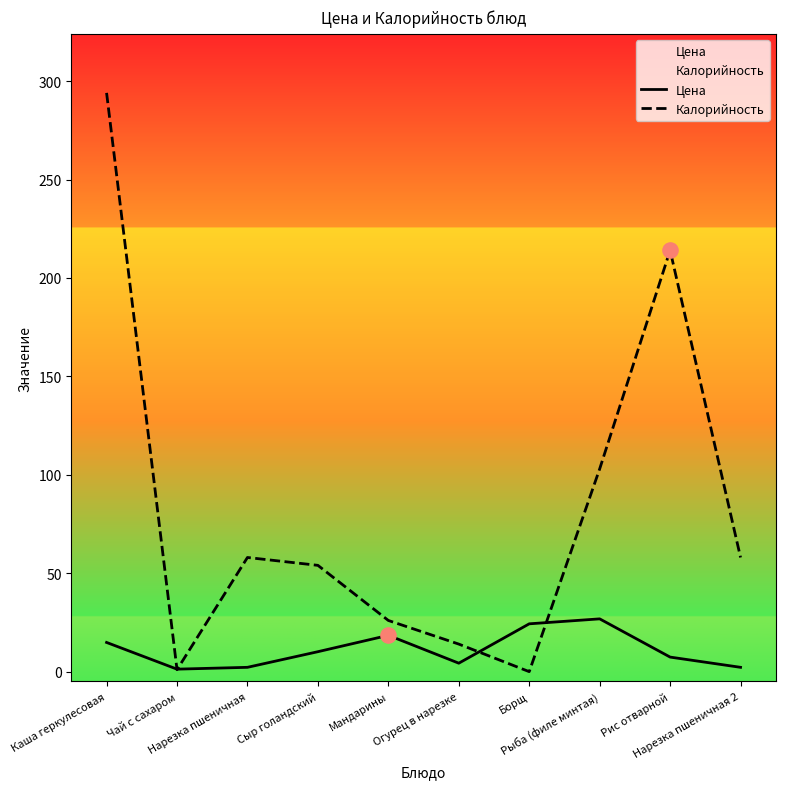

What is the total value across all series at Нарезка пшеничная 2?

60.2